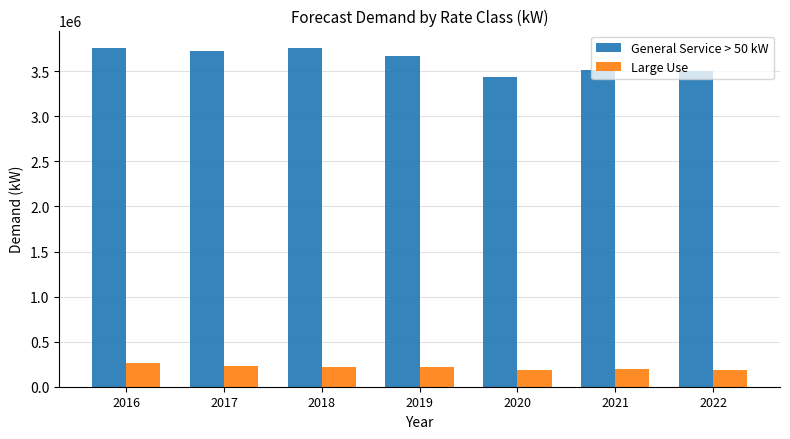

What is the sum of all General Service > 50 kW values?

25369121.7